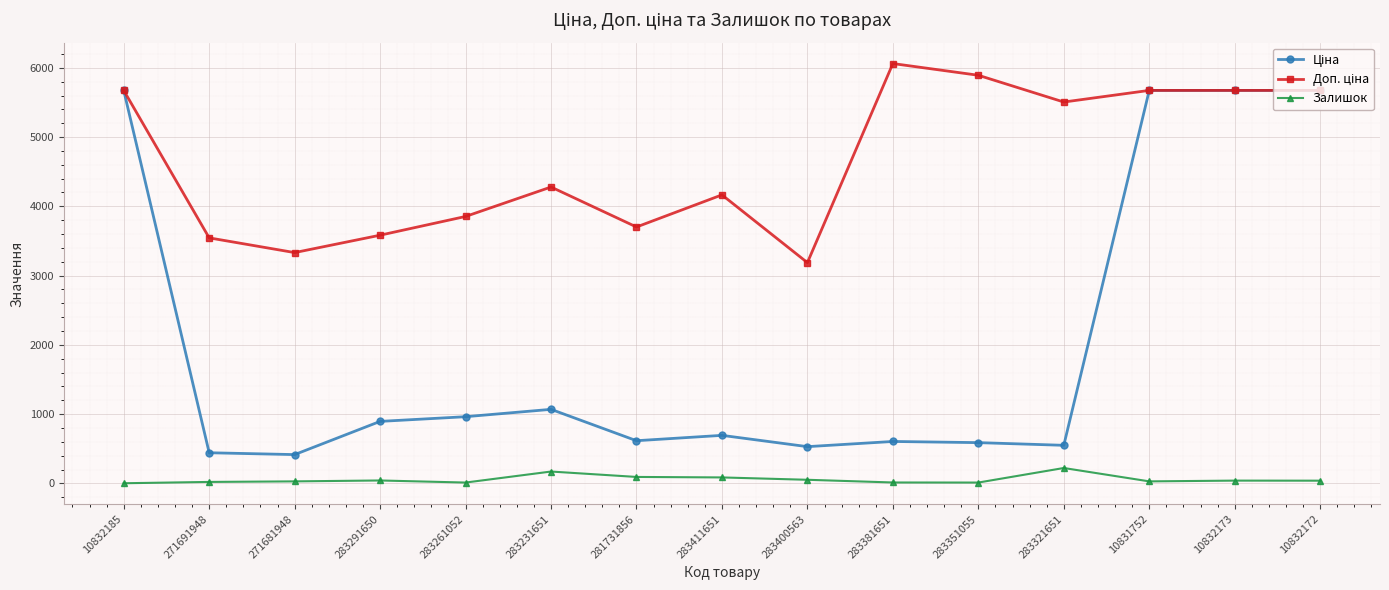

Is this an area chart (filled region under the line)?

No